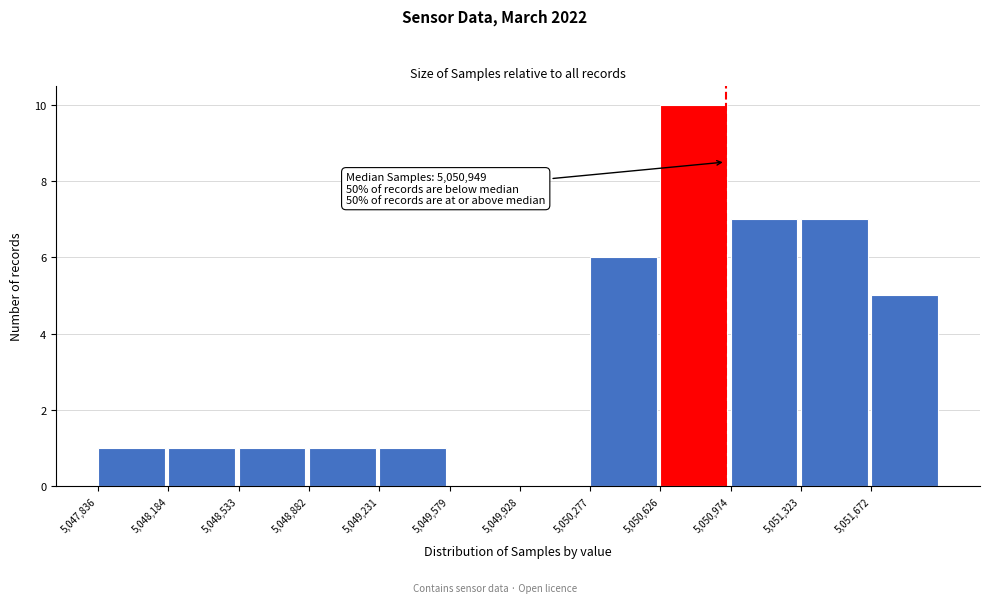

Which range on the x-axis has the tallest bar?

5050650 to 5050950